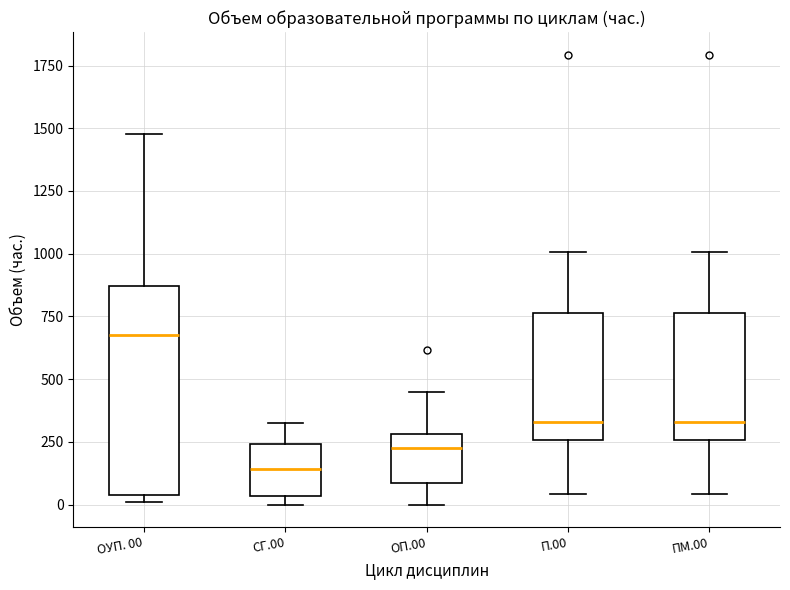

Which box's median line is the highest?

ОУП. 00